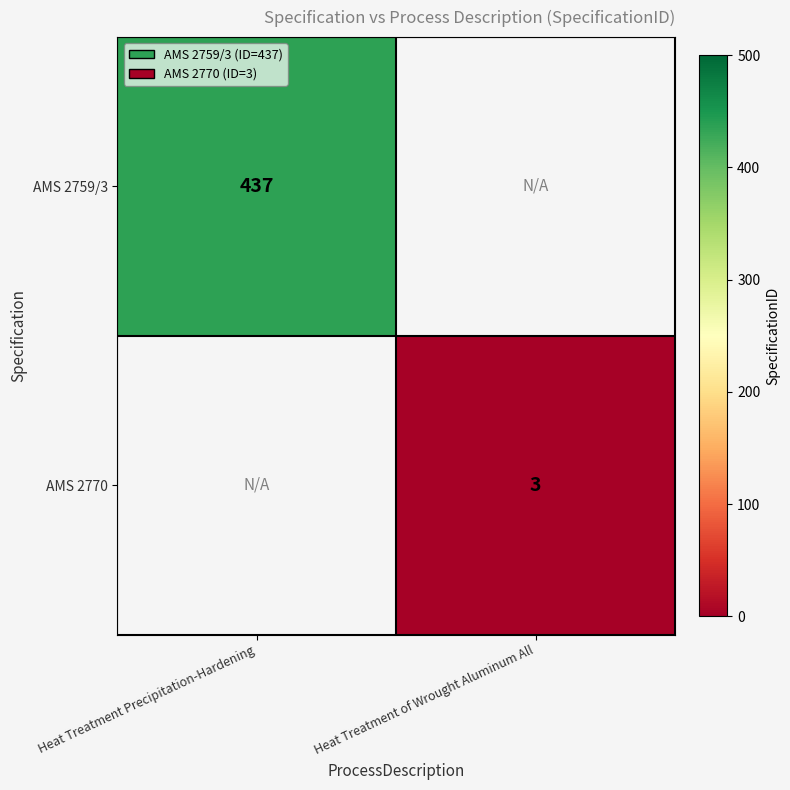

True or false: AMS 2770 has a value of 3 at Heat Treatment of Wrought Aluminum All.

True